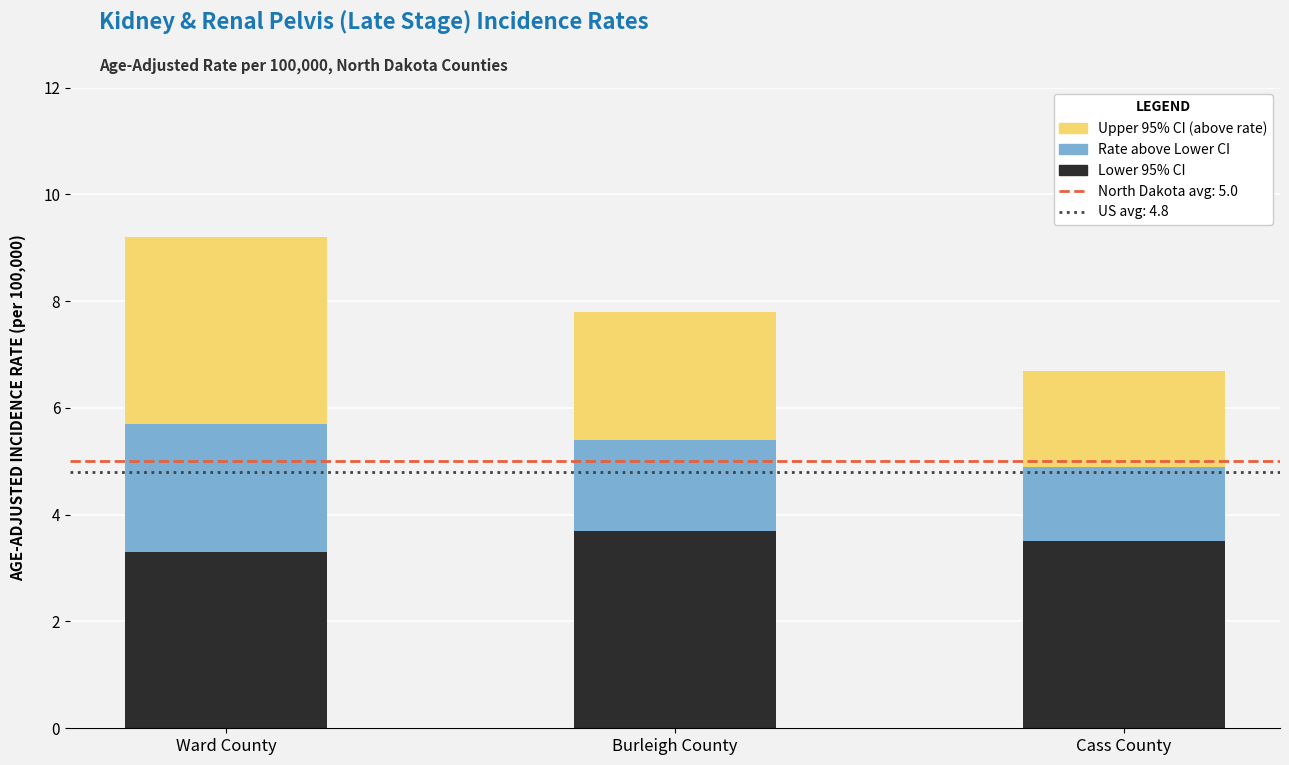

At which category is the sum across all series the highest?

Ward County